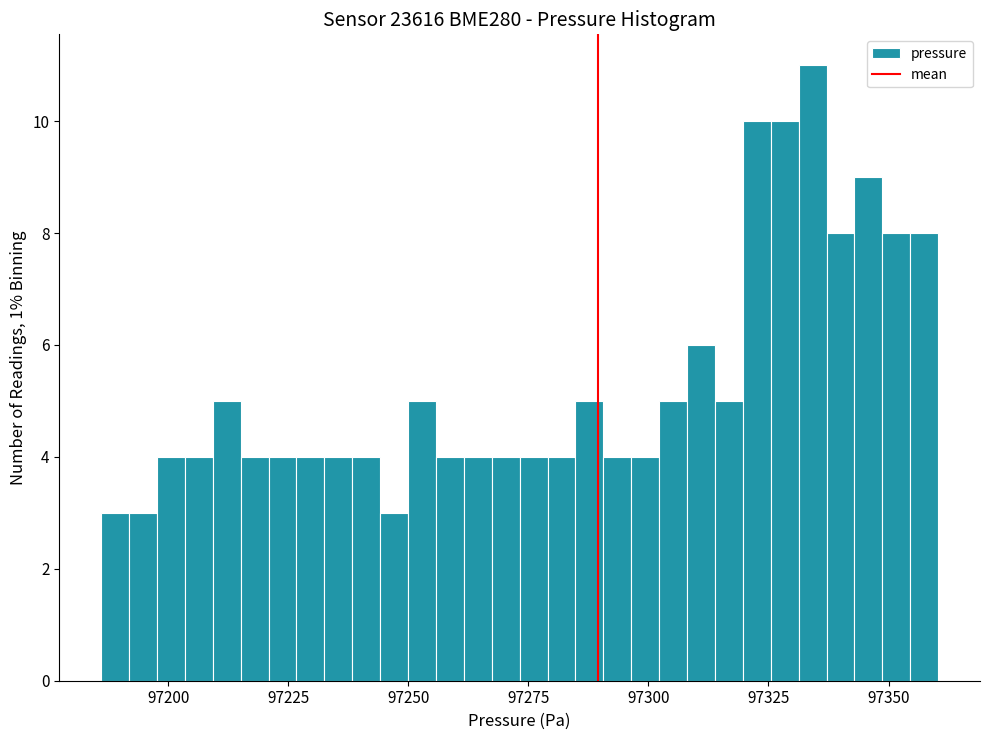

Around what value on the x-axis is the tallest bar? Give the approximate position of its centre, as read against the axis.

97335